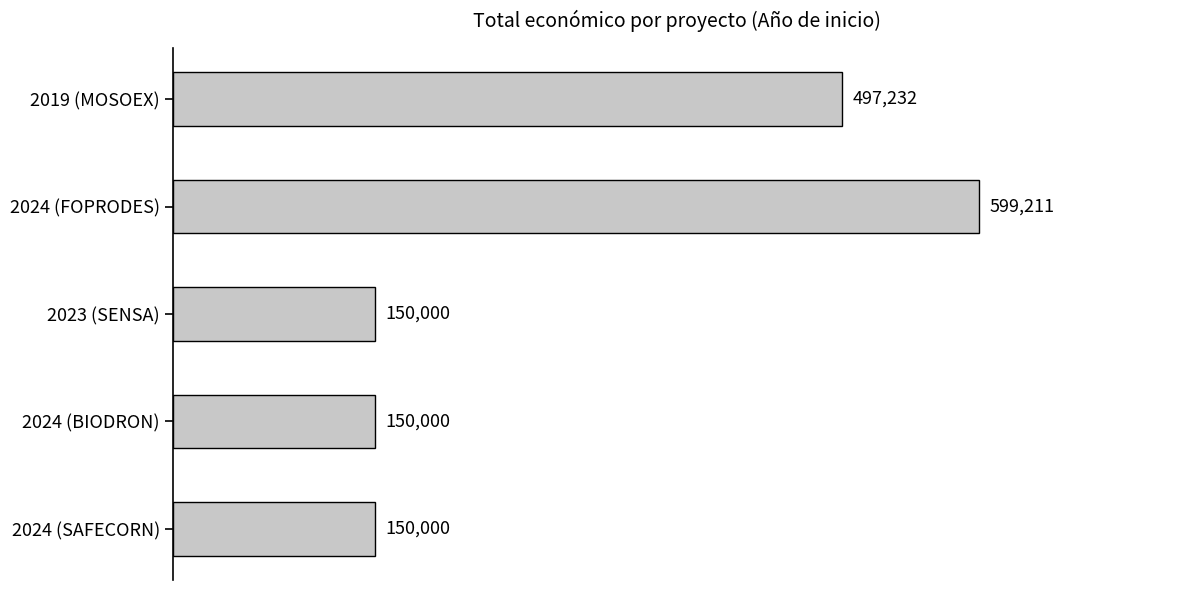

How many values are between 150000 and 497232?

4